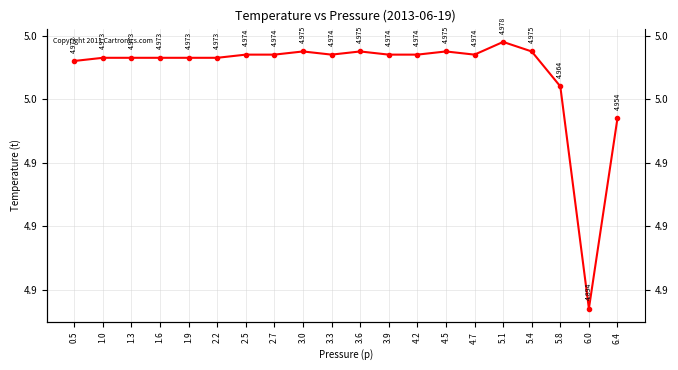

Reading left to right, what are all the values shown in this chart?

0.5=5.0	1.0=5.0	1.3=5.0	1.6=5.0	1.9=5.0	2.2=5.0	2.5=5.0	2.7=5.0	3.0=5.0	3.3=5.0	3.6=5.0	3.9=5.0	4.2=5.0	4.5=5.0	4.7=5.0	5.1=5.0	5.4=5.0	5.8=5.0	6.0=4.9	6.4=5.0